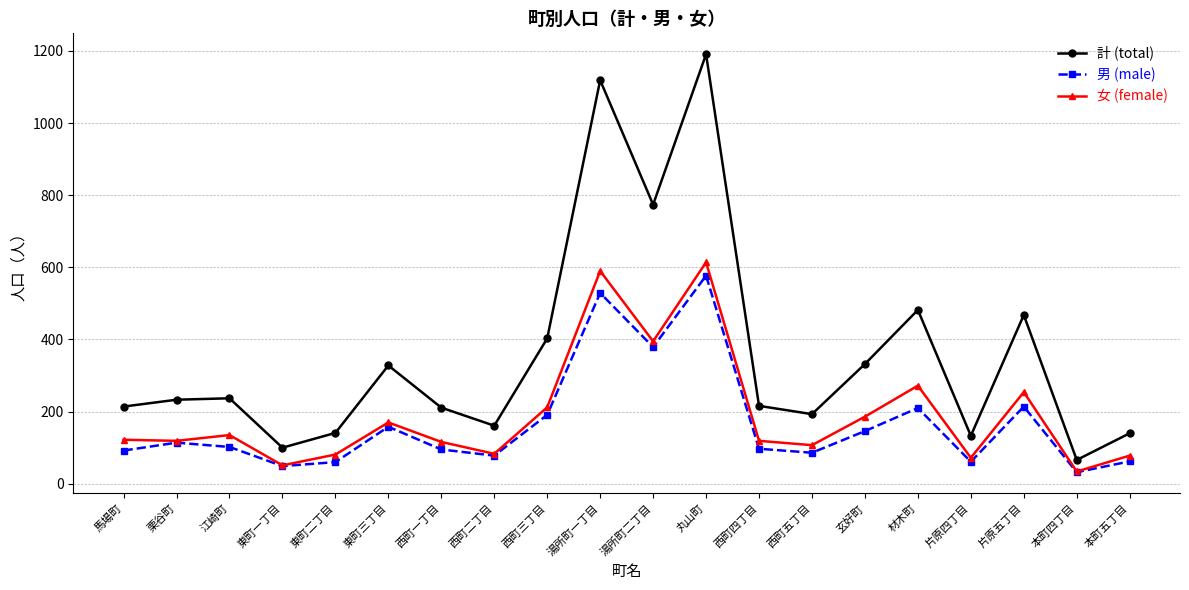

In 計 (total), how many points are higher than both neighbors (excluding endpoints)?

6